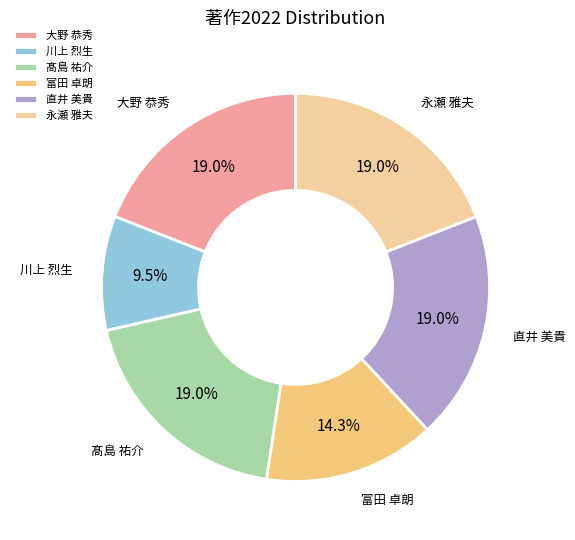

What portion of the pie excludes 川上 烈生?

90.5%